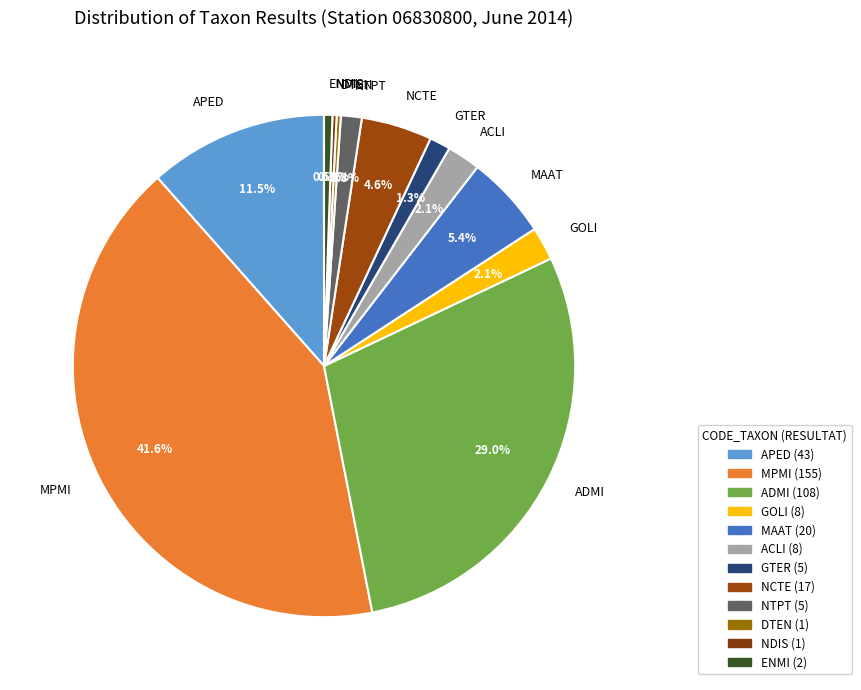

To the nearest percent, what is the average slice percentage?

8%